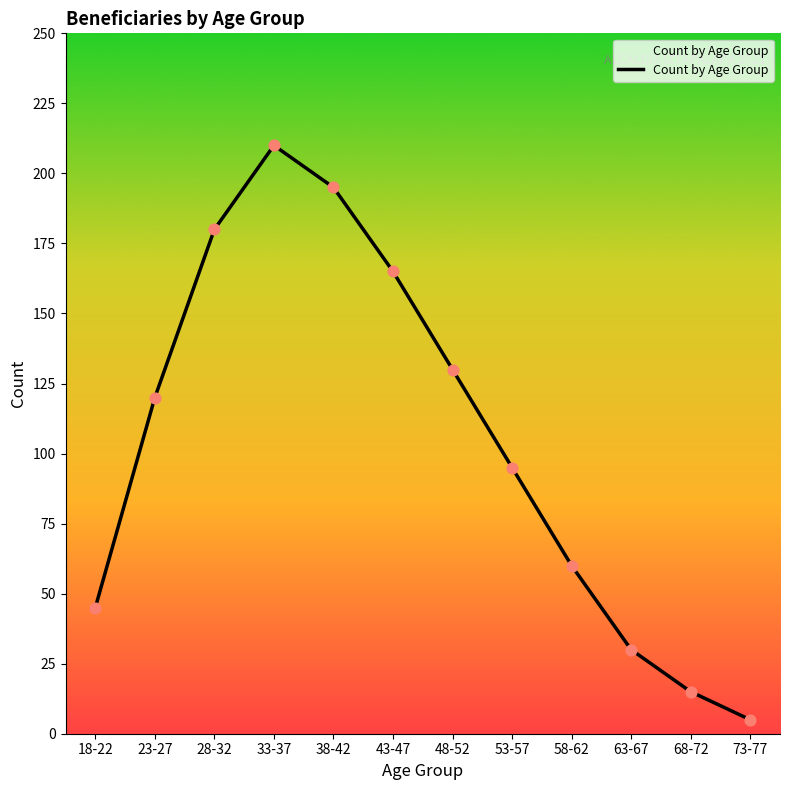

What is the ratio of the value at 28-32 to the value at 33-37?

0.9